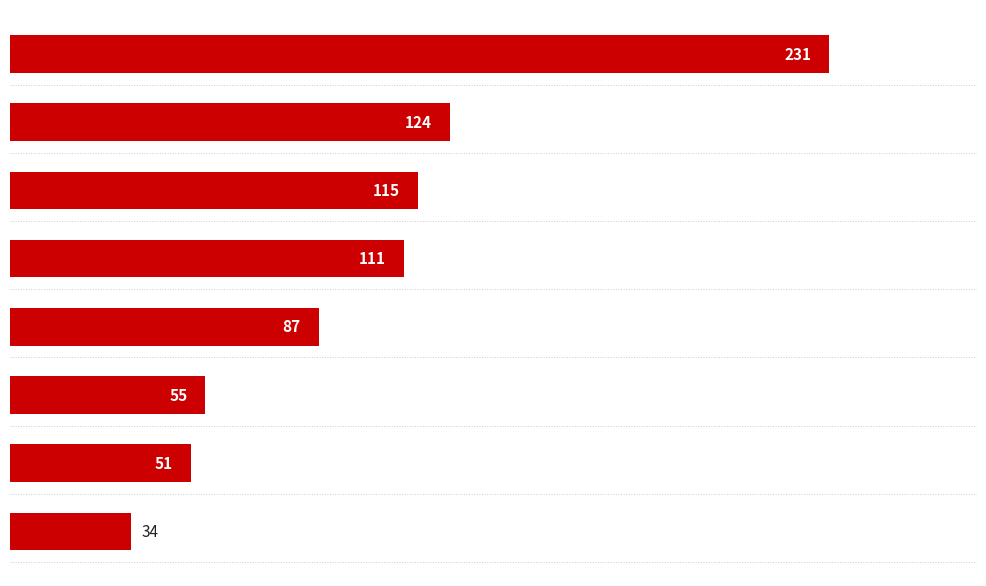

What is the minimum value shown in the chart?

34